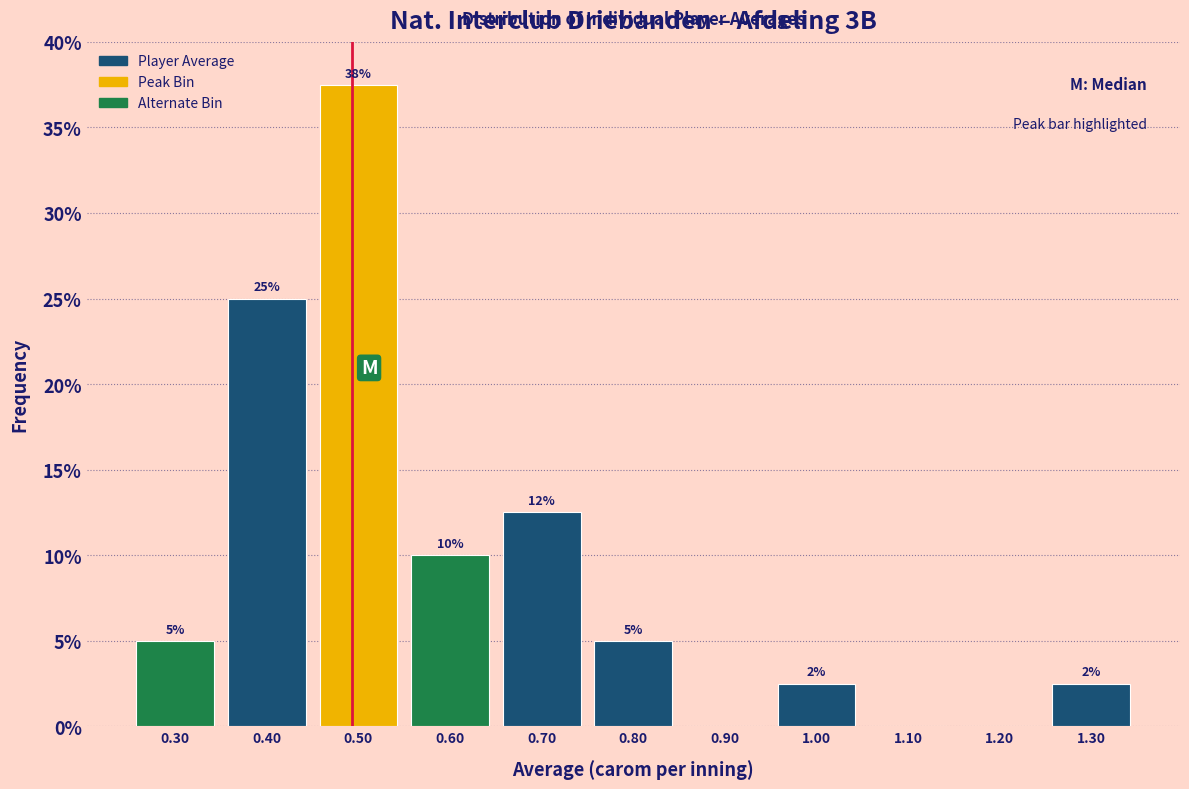

Which range on the x-axis has the tallest bar?

0.45 to 0.55